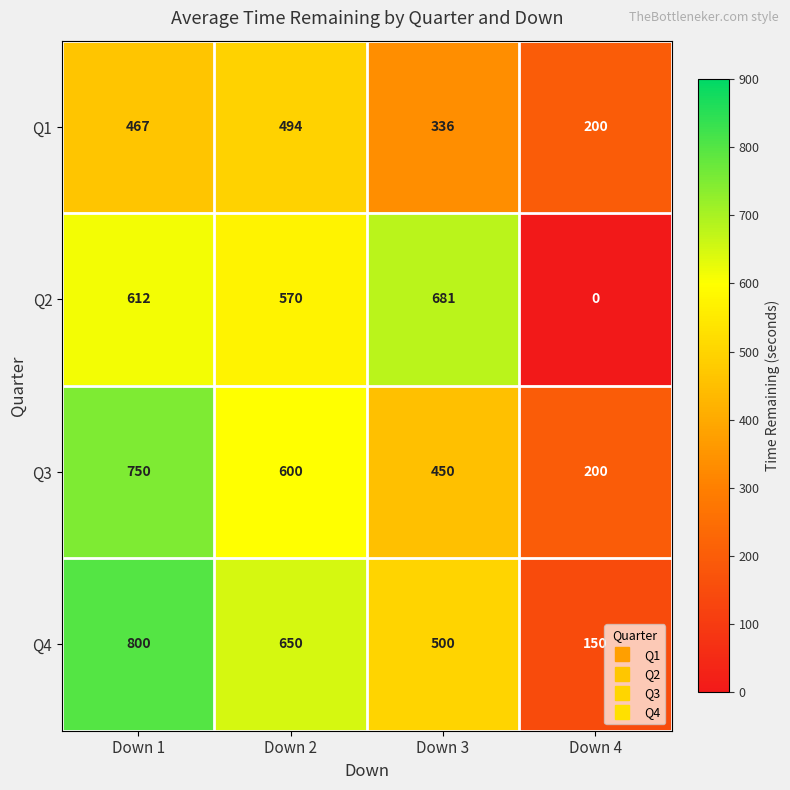

How many distinct data groups are displayed?

4